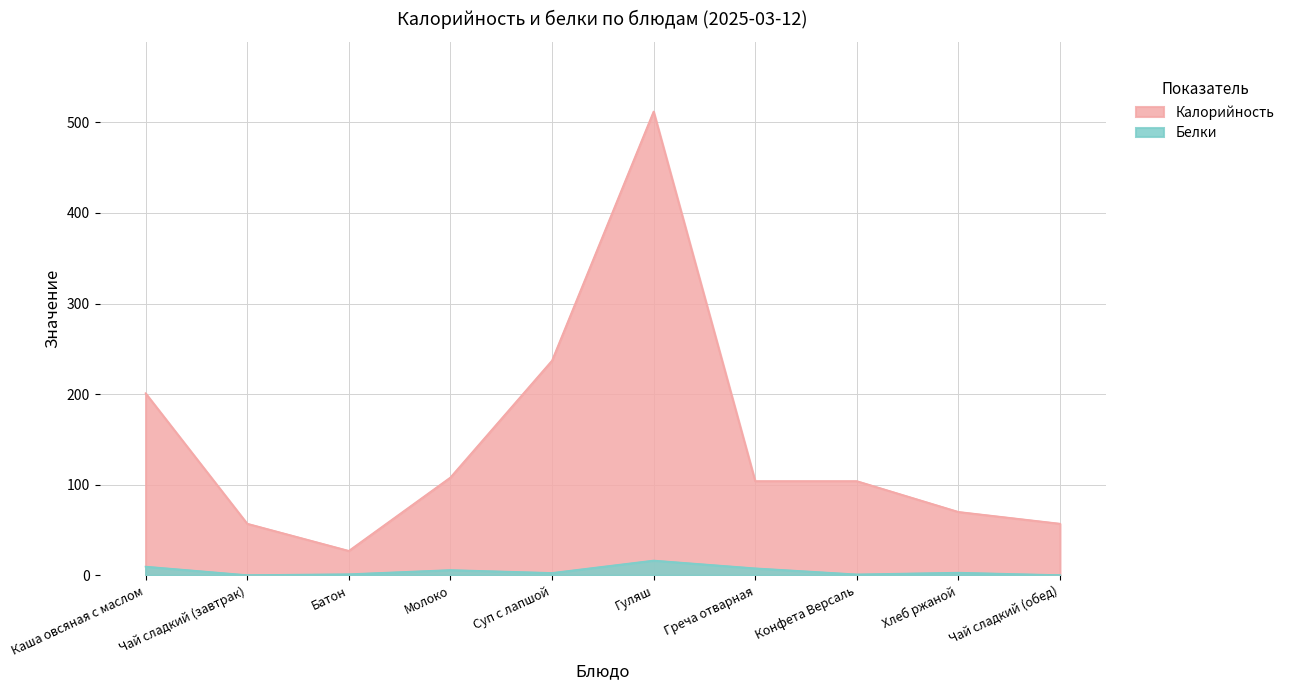

True or false: Калорийность has a value of 201.0 at Каша овсяная с маслом.

True